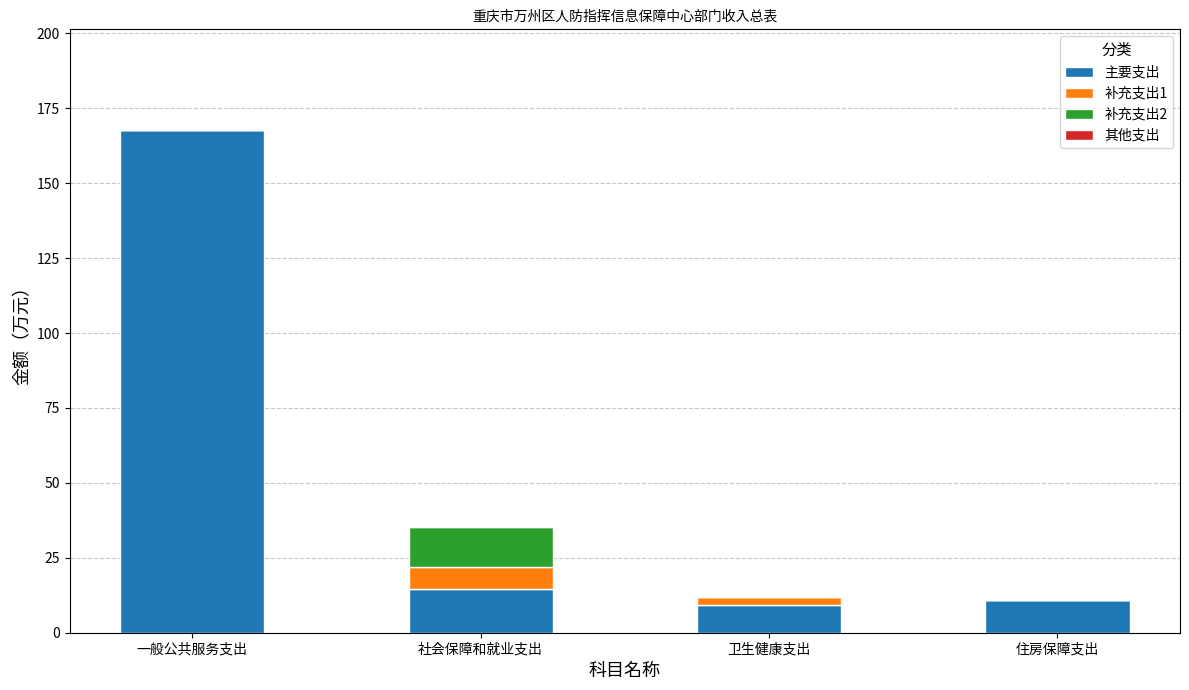

What is the total value across all series at 一般公共服务支出?

167.8